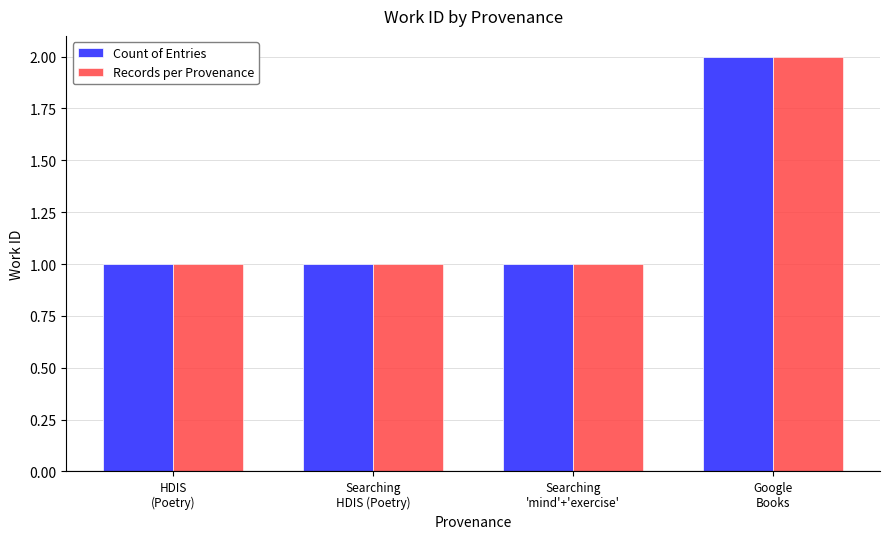

Reading right to left, what are all the values shown in this chart?

Count of Entries: 2	1	1	1
Records per Provenance: 2	1	1	1